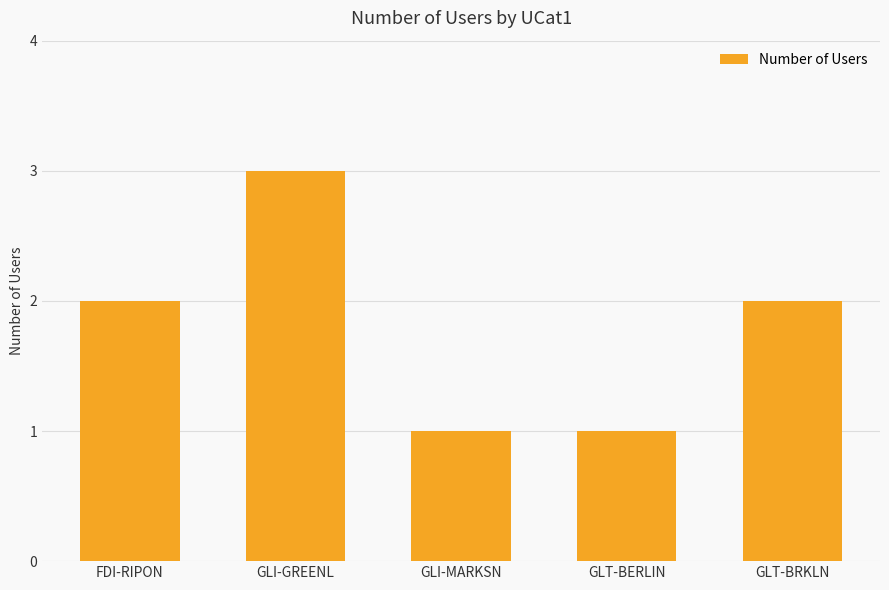

Which category has the highest value across all series?

GLI-GREENL